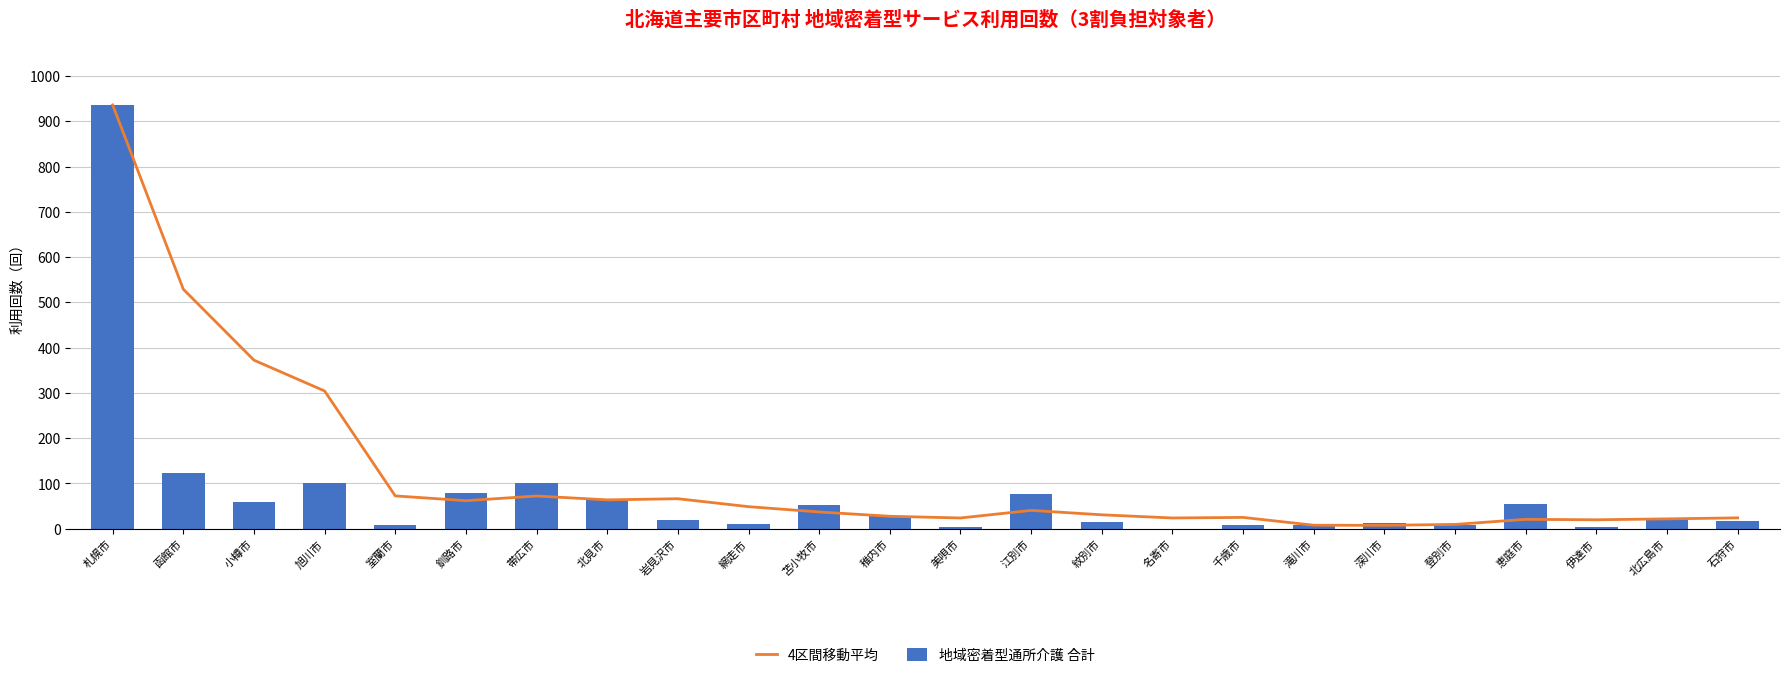

How many values in the 4区間移動平均 series are below 37?

12